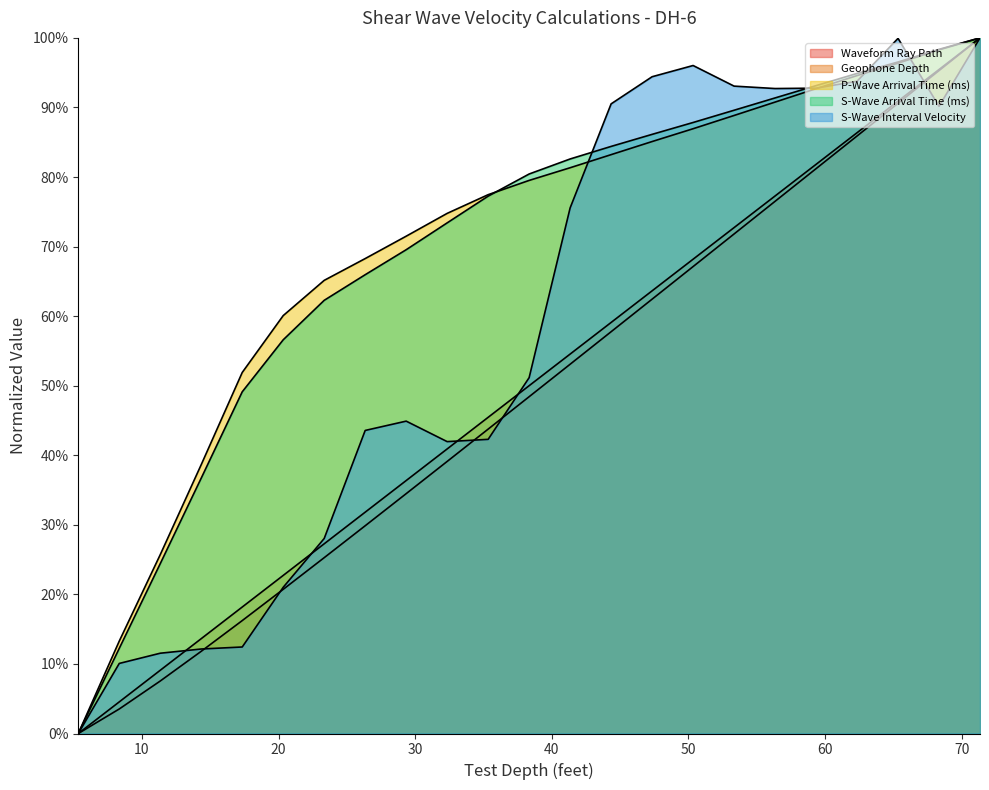

True or false: S-Wave Interval Velocity has more than 0 interior local peaks.

True